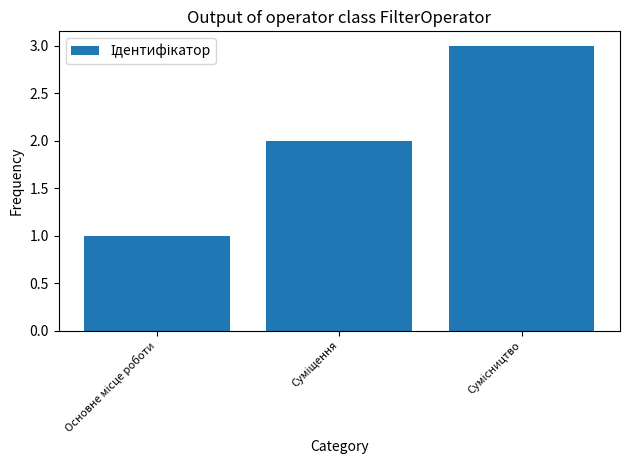

What is the maximum value shown in the chart?

3